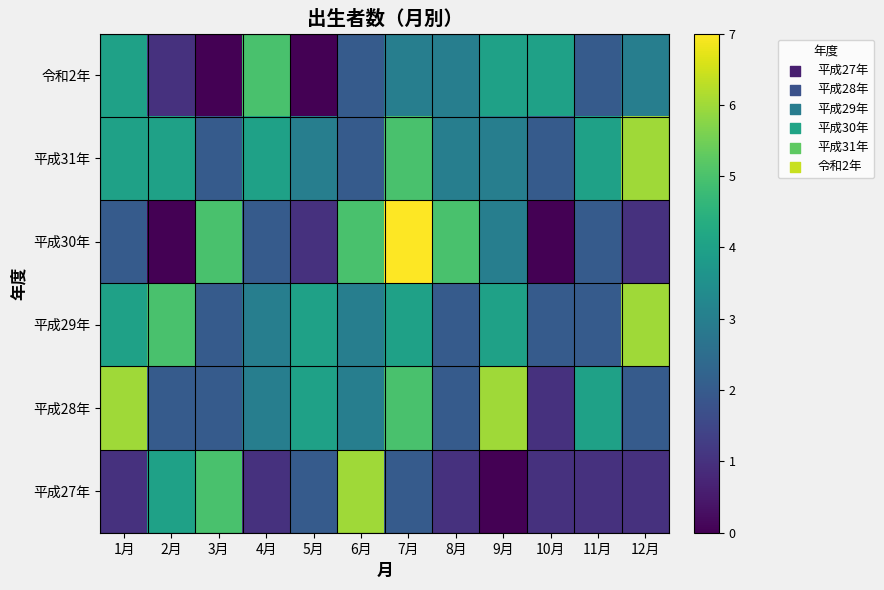

Reading left to right, what are all the values shown in this chart?

平成27年: 1月=1	2月=4	3月=5	4月=1	5月=2	6月=6	7月=2	8月=1	9月=0	10月=1	11月=1	12月=1
平成28年: 1月=6	2月=2	3月=2	4月=3	5月=4	6月=3	7月=5	8月=2	9月=6	10月=1	11月=4	12月=2
平成29年: 1月=4	2月=5	3月=2	4月=3	5月=4	6月=3	7月=4	8月=2	9月=4	10月=2	11月=2	12月=6
平成30年: 1月=2	2月=0	3月=5	4月=2	5月=1	6月=5	7月=7	8月=5	9月=3	10月=0	11月=2	12月=1
平成31年: 1月=4	2月=4	3月=2	4月=4	5月=3	6月=2	7月=5	8月=3	9月=3	10月=2	11月=4	12月=6
令和2年: 1月=4	2月=1	3月=0	4月=5	5月=0	6月=2	7月=3	8月=3	9月=4	10月=4	11月=2	12月=3